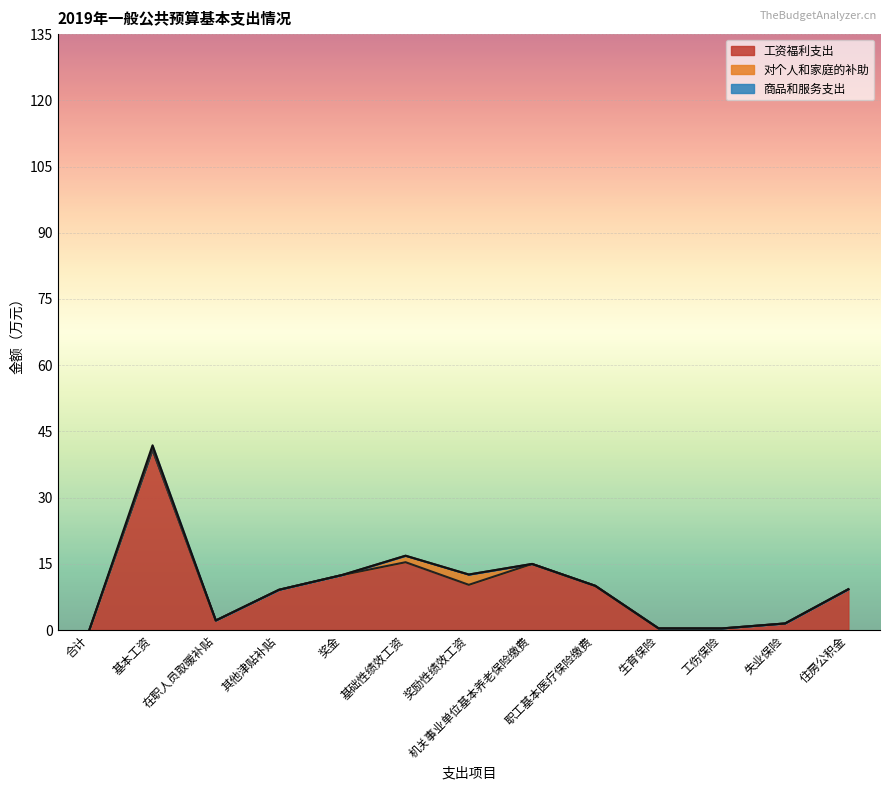

Reading left to right, extract all data points from this chart.

工资福利支出: 合计=0.0	基本工资=40.9	在职人员取暖补贴=2.2	其他津贴补贴=9.1	奖金=12.5	基础性绩效工资=15.4	奖励性绩效工资=10.2	机关事业单位基本养老保险缴费=15.0	职工基本医疗保险缴费=10.0	生育保险=0.4	工伤保险=0.4	失业保险=1.5	住房公积金=9.2
对个人和家庭的补助: 合计=0.0	基本工资=0.0	在职人员取暖补贴=0.0	其他津贴补贴=0.0	奖金=0.0	基础性绩效工资=1.5	奖励性绩效工资=2.3	机关事业单位基本养老保险缴费=0.0	职工基本医疗保险缴费=0.0	生育保险=0.0	工伤保险=0.0	失业保险=0.0	住房公积金=0.0
商品和服务支出: 合计=0.0	基本工资=1.0	在职人员取暖补贴=0.0	其他津贴补贴=0.0	奖金=0.0	基础性绩效工资=0.0	奖励性绩效工资=0.0	机关事业单位基本养老保险缴费=0.0	职工基本医疗保险缴费=0.0	生育保险=0.0	工伤保险=0.0	失业保险=0.0	住房公积金=0.0